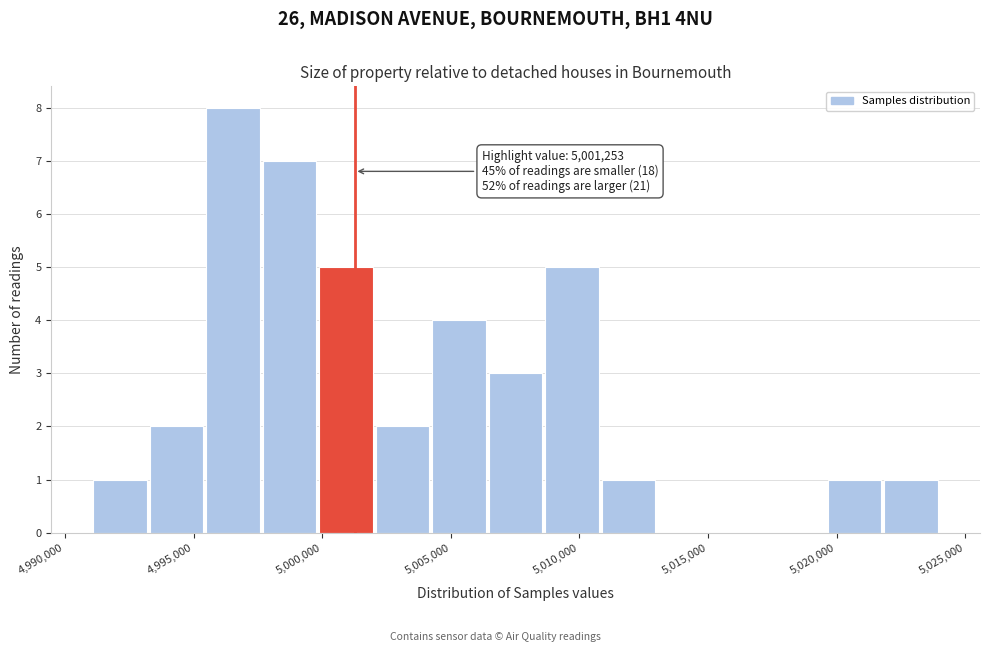

Which range on the x-axis has the tallest bar?

4995500 to 4997500